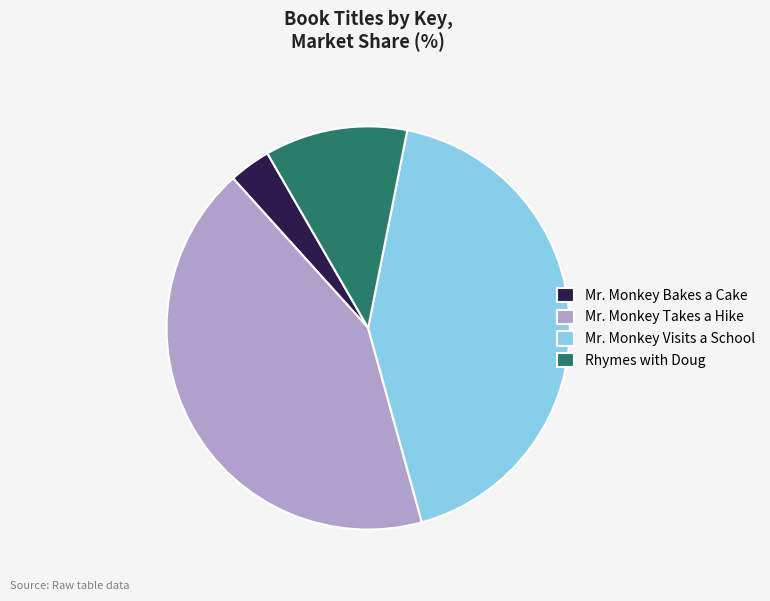

The Rhymes with Doug slice represents 11% of the pie. True or false?

True